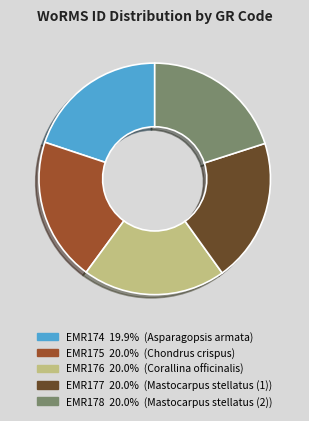

What is the ratio of the value at EMR176 to the value at EMR175?

1.0